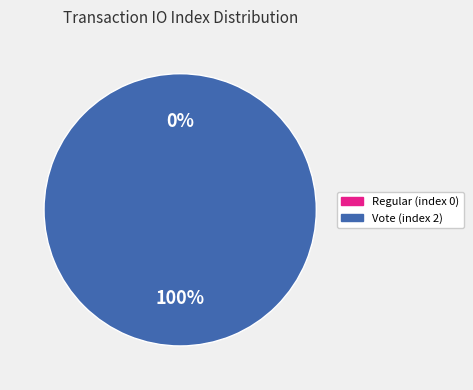

Does Regular (index 0) represent more than half of the total?

No